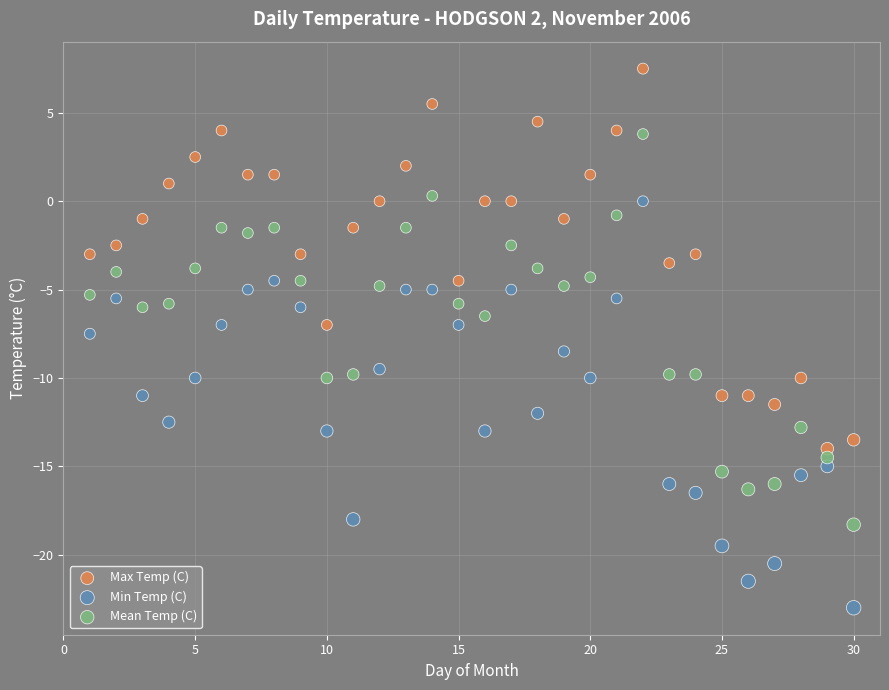

Which series contains the highest Y value?

Max Temp (C)